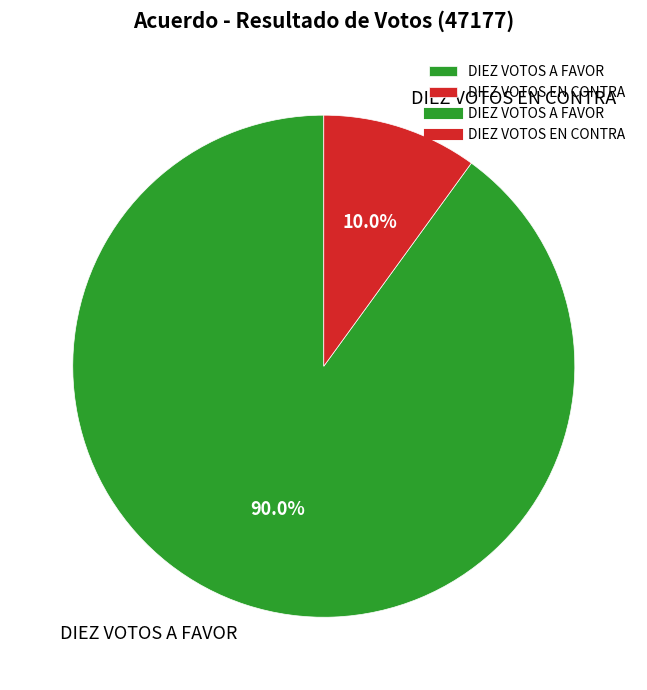

How many slices are in this pie chart?

2